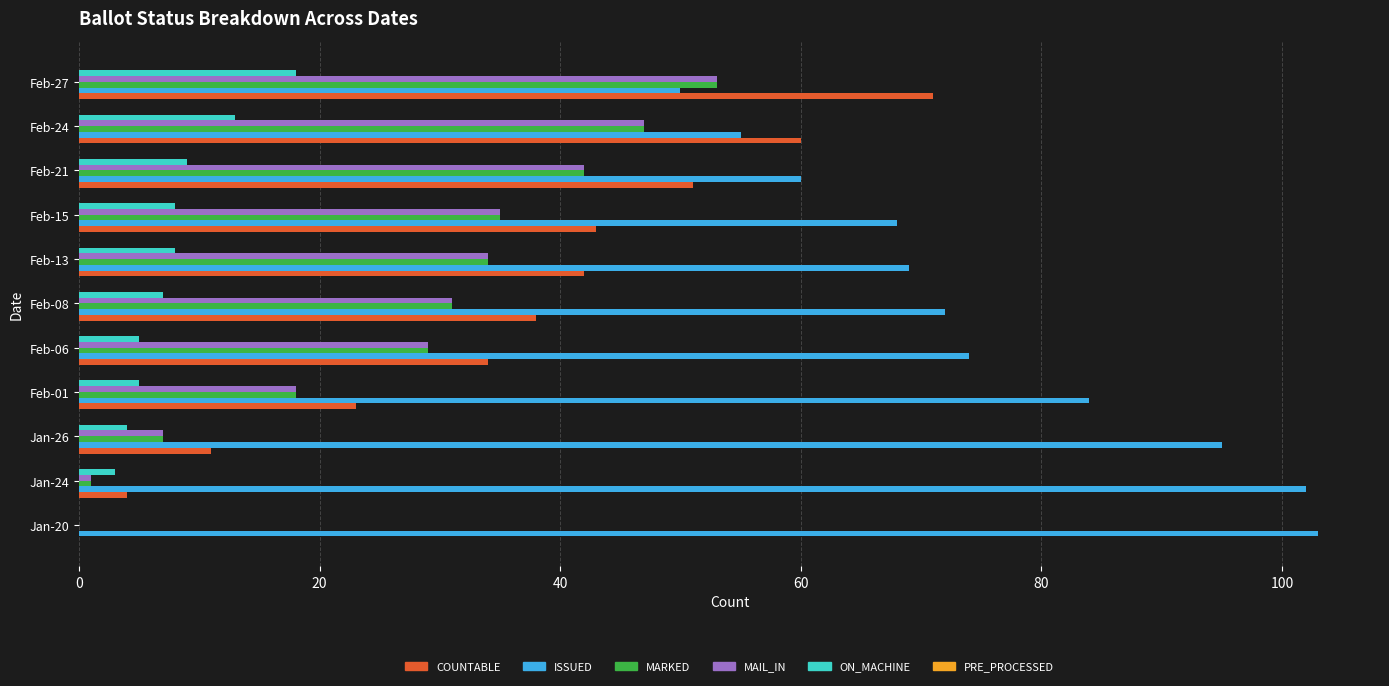

Which series has the largest total across all categories?

ISSUED